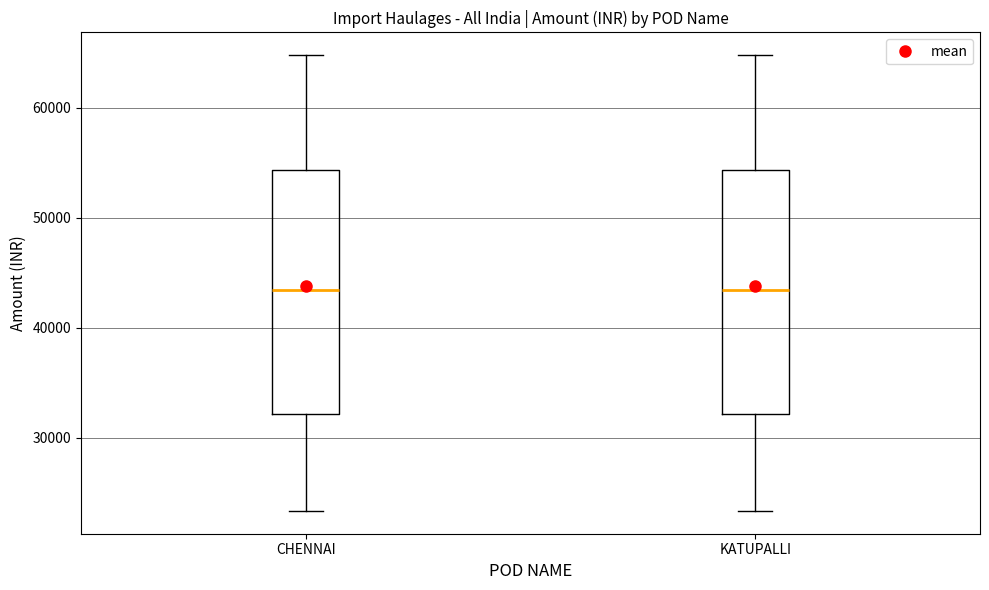

Where is the upper edge of the box for KATUPALLI on the y-axis? The values are not printed on the chart, so give them approximately, as read against the axis.

54000